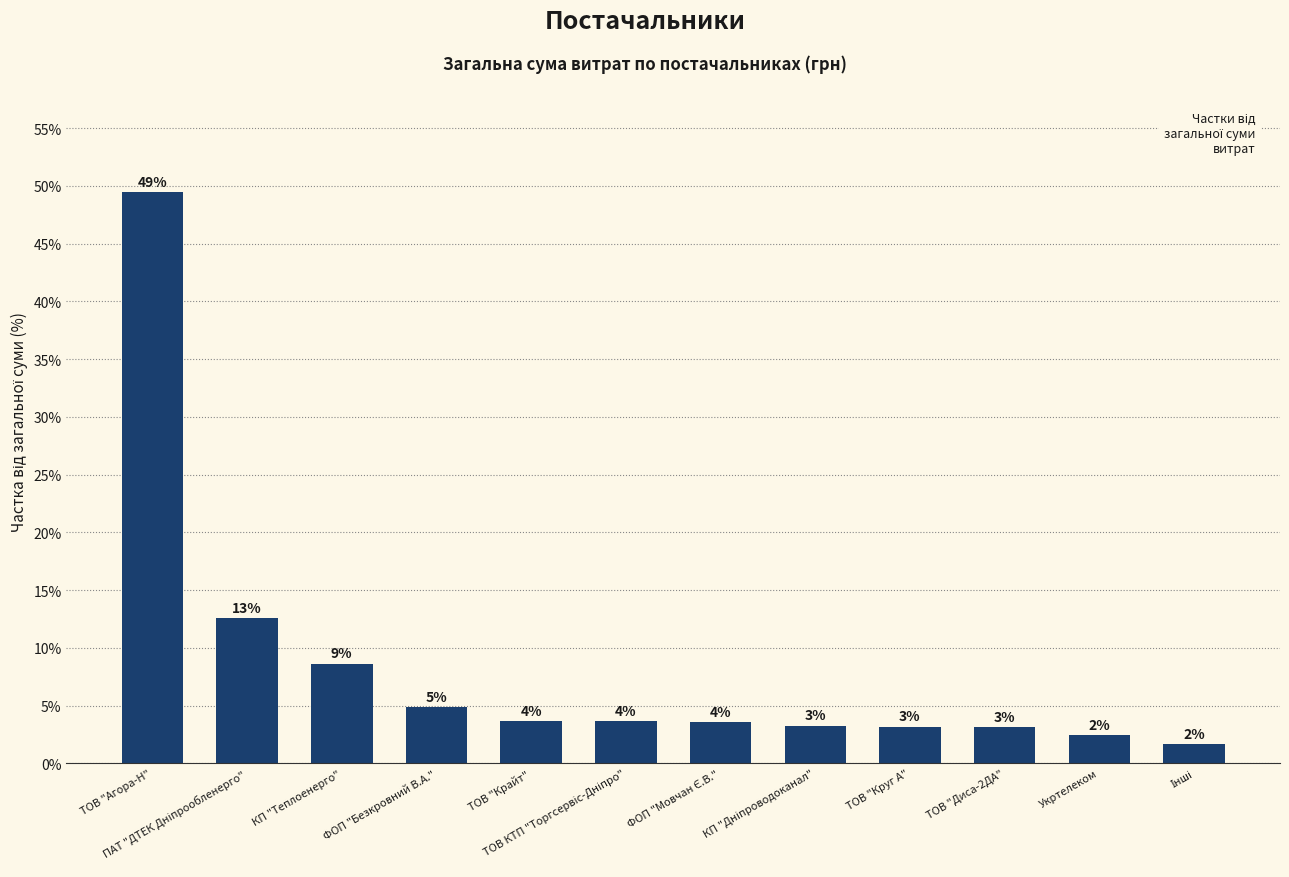

The value at Укртелеком is 2.4. True or false?

True